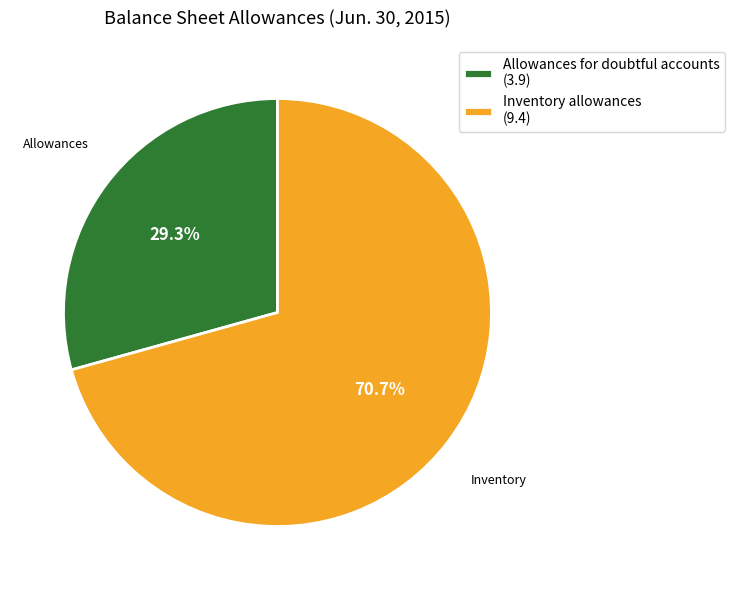

Is it true that Allowances for doubtful accounts is 29% of the pie?

True